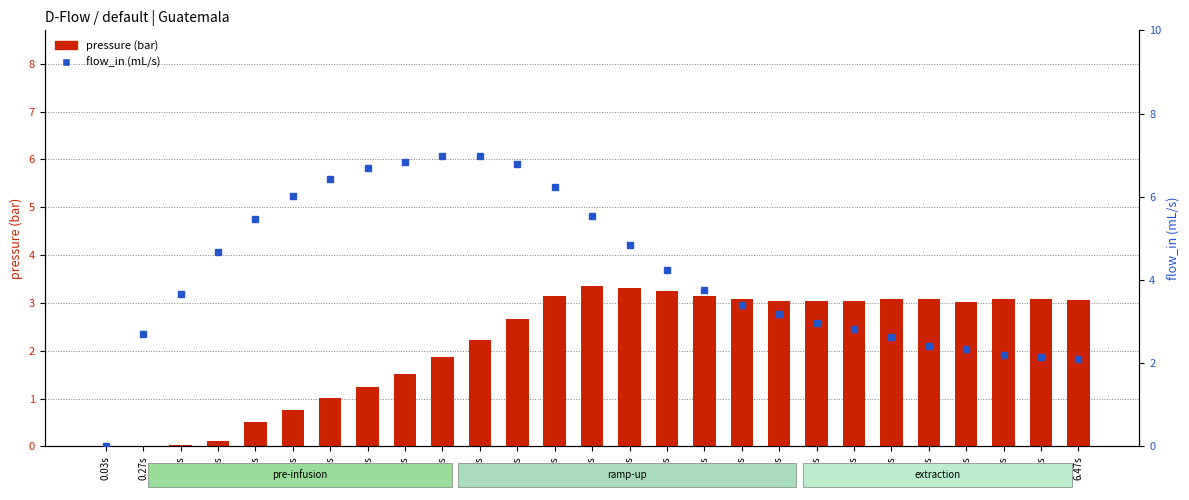

Reading right to left, list all the values displayed in this chart.

pressure (bar): 3.1	3.1	3.1	3.0	3.1	3.1	3.0	3.0	3.0	3.1	3.1	3.2	3.3	3.4	3.1	2.7	2.2	1.9	1.5	1.2	1.0	0.8	0.5	0.1	0.0	0.0	0.0
flow_in (mL/s): 2.1	2.2	2.2	2.3	2.4	2.6	2.8	3.0	3.2	3.4	3.8	4.2	4.8	5.5	6.2	6.8	7.0	7.0	6.8	6.7	6.4	6.0	5.5	4.7	3.7	2.7	0.0